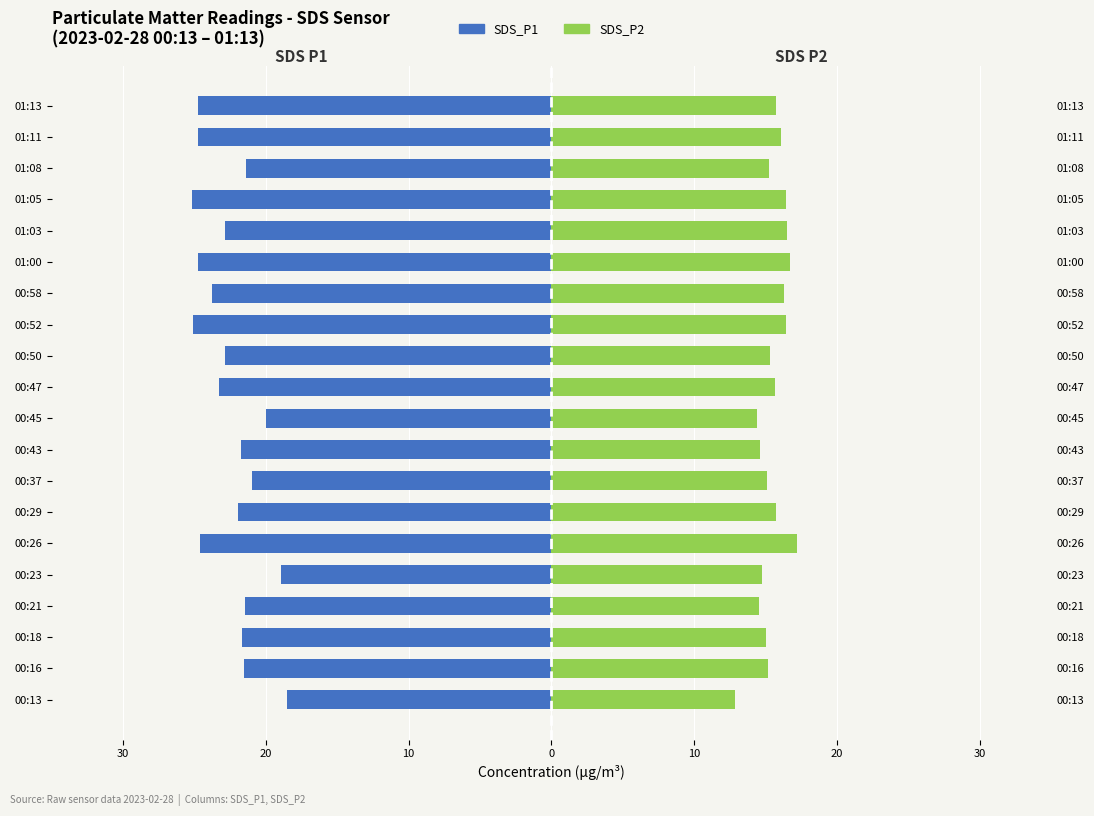

What is the approximate value of SDS_P1 at 01:00?

-24.7